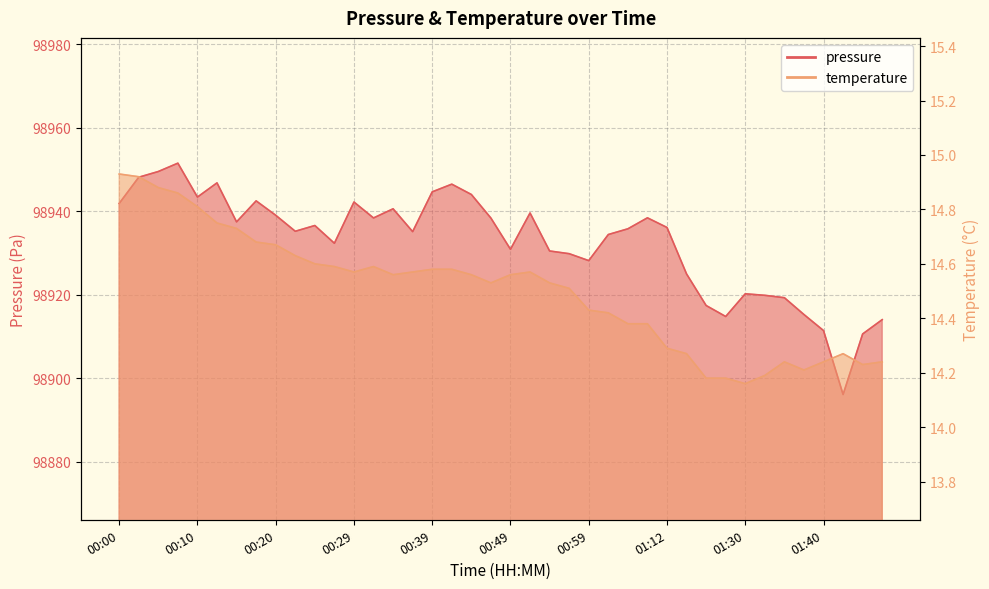

How many data points in pressure are above 98936?

20